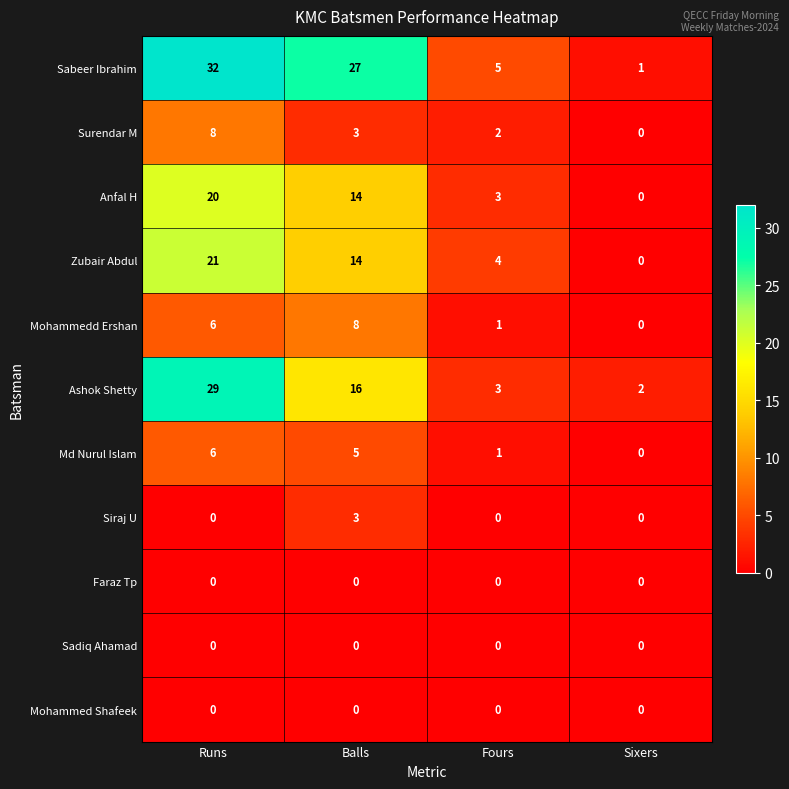

Which series has the widest spread of values?

Sabeer Ibrahim